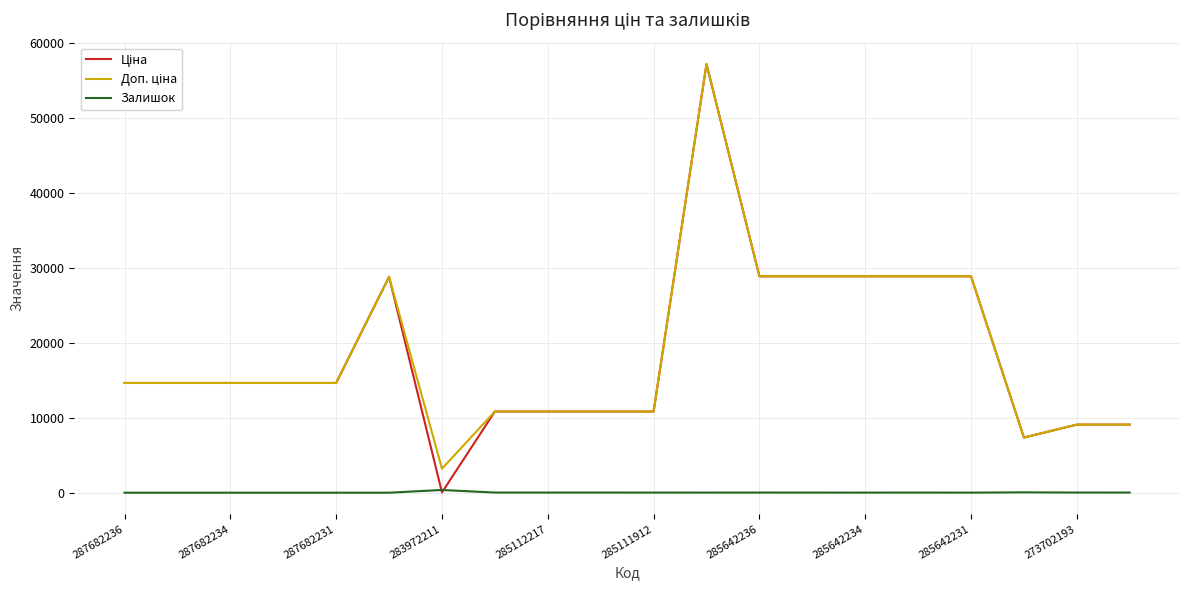

What is the greatest value displayed?

57235.5